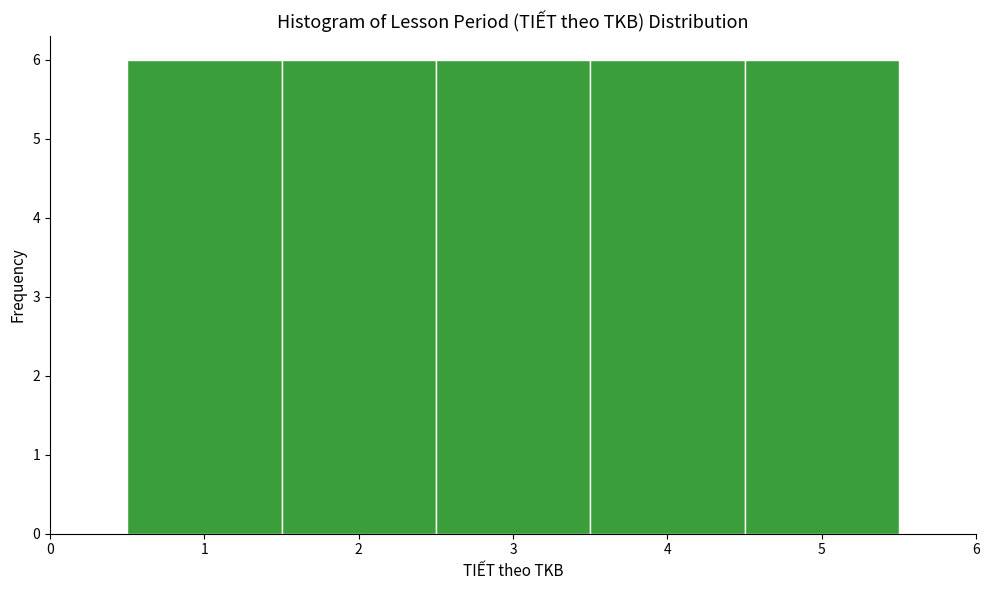

Reading left to right, list every bar in this chart as the range it spans on the x-axis followed by its height. The values are not printed on the chart, so give them approximately, as read against the axis.

0.5 to 1.5: 6
1.5 to 2.5: 6
2.5 to 3.5: 6
3.5 to 4.5: 6
4.5 to 5.5: 6